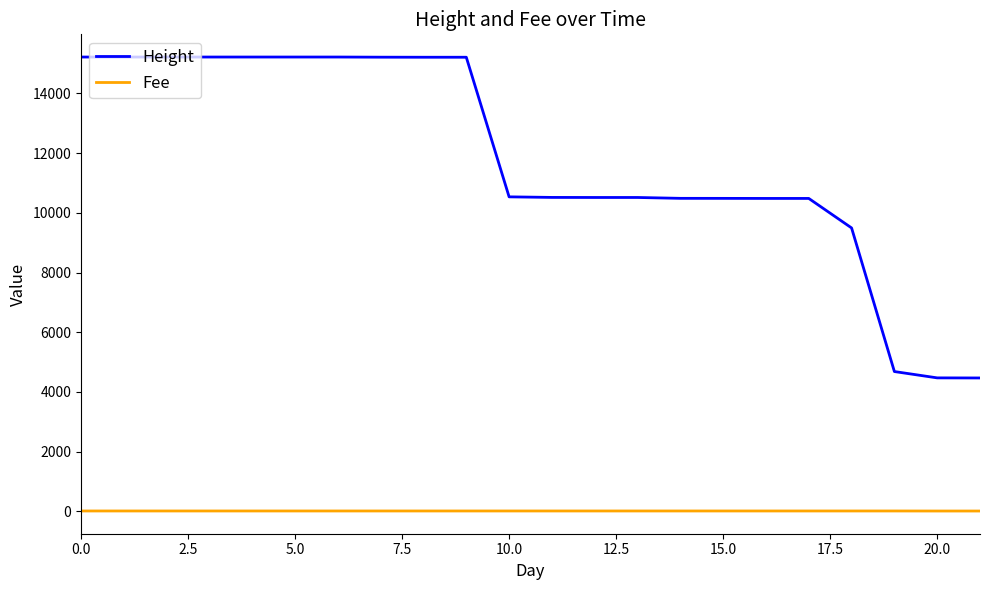

Which series has the largest range (max minus min)?

Height